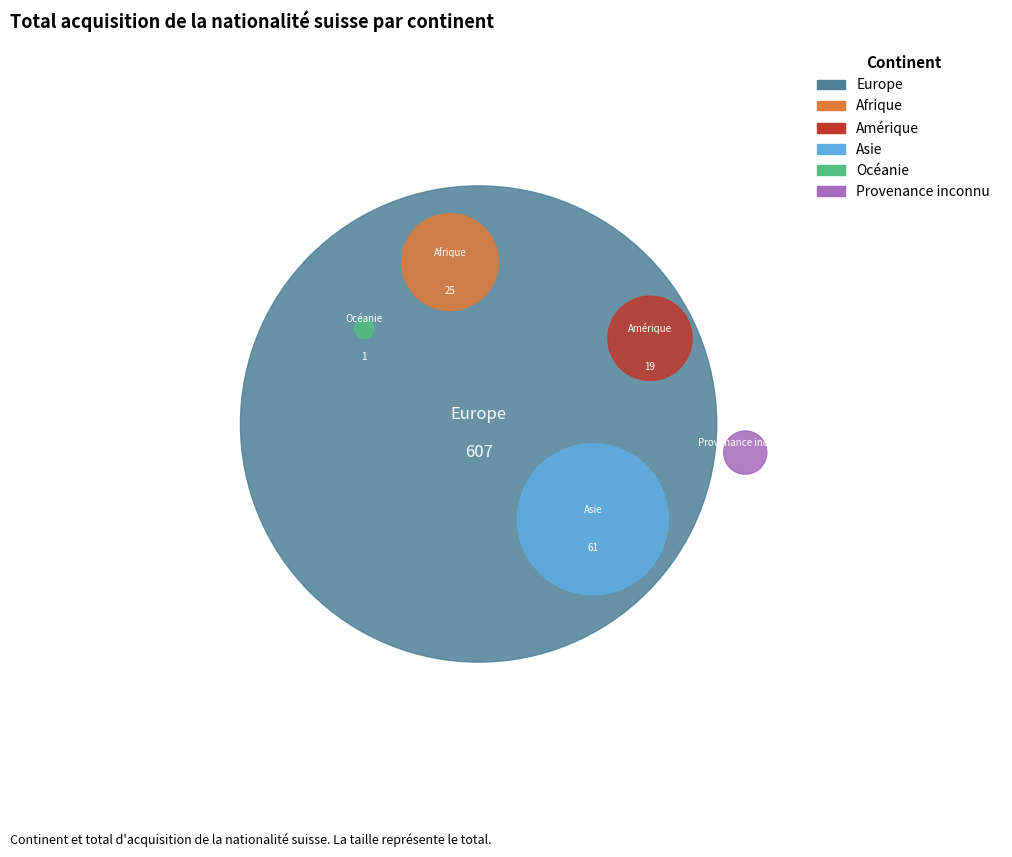

To the nearest percent, what is the difference between the largest and smallest slice percentages?

84%